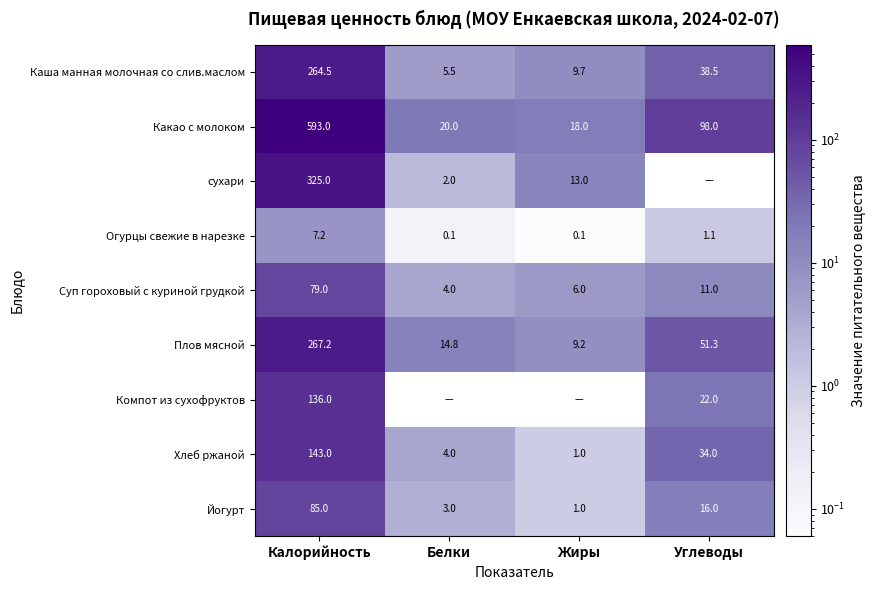

Which category has the lowest value in the Плов мясной series?

Жиры